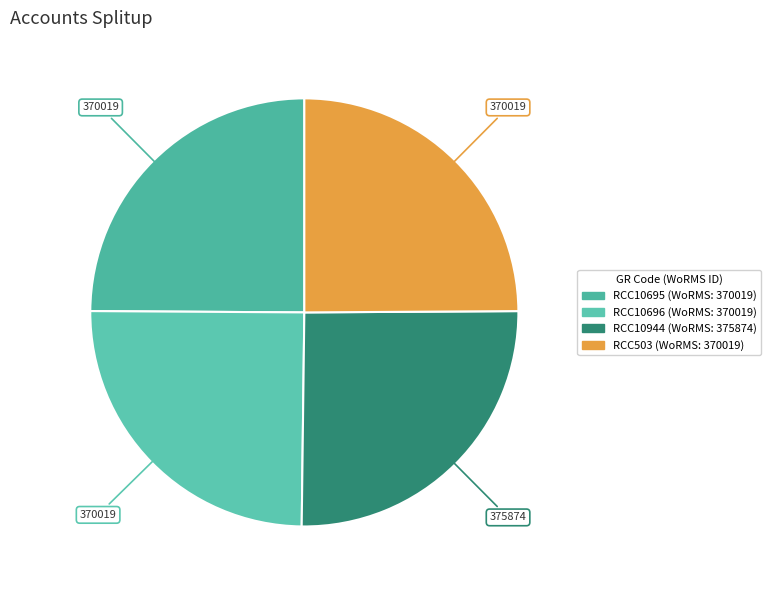

What is the largest slice in the pie chart?

RCC10944